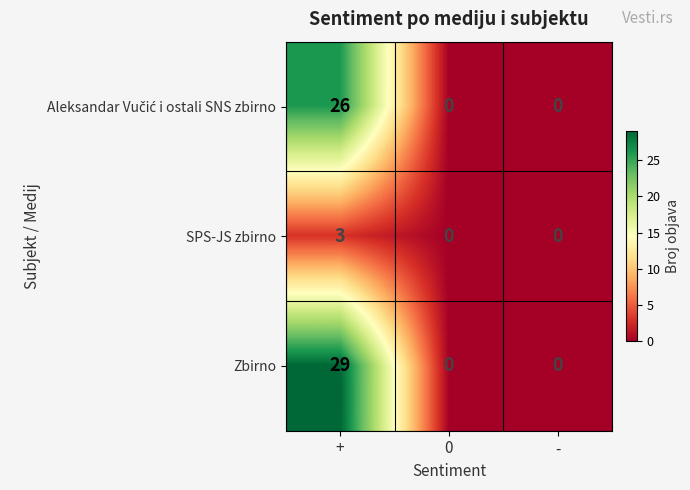

What is the sum of all Zbirno values?

29